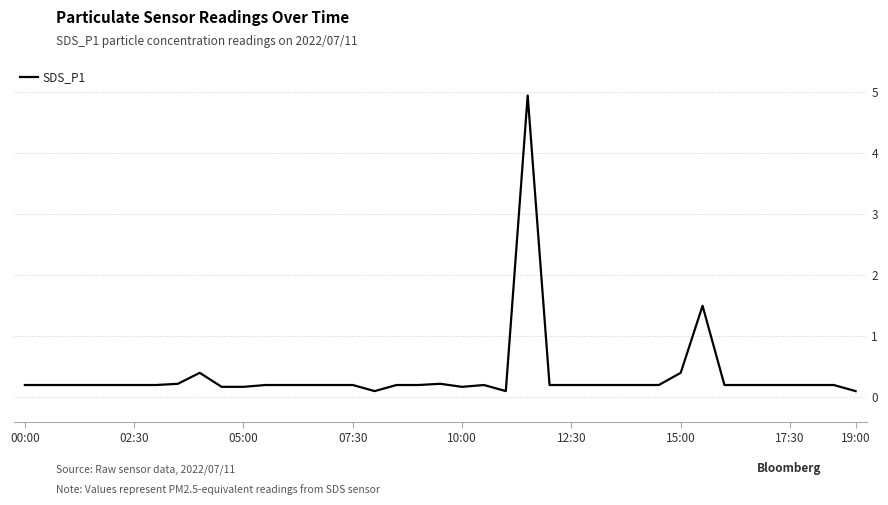

What is the smallest value displayed?

0.1